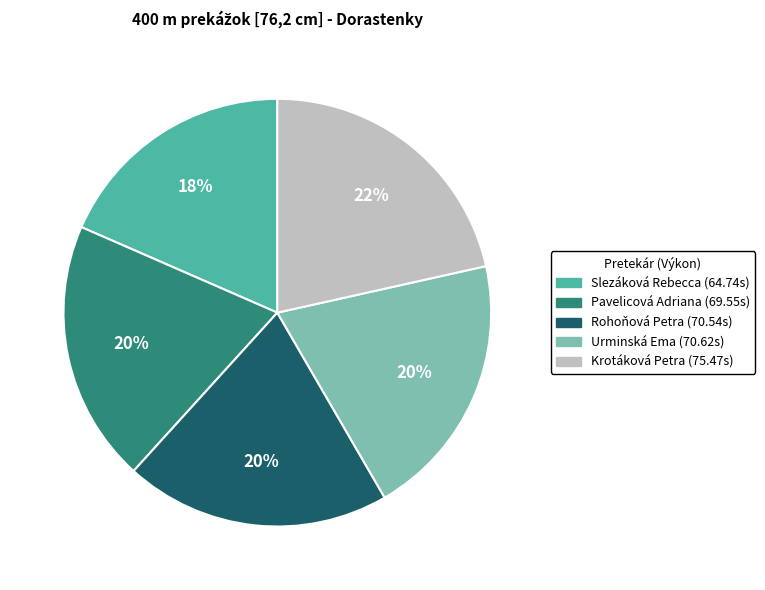

To the nearest percent, what portion does Slezáková Rebecca represent?

18%